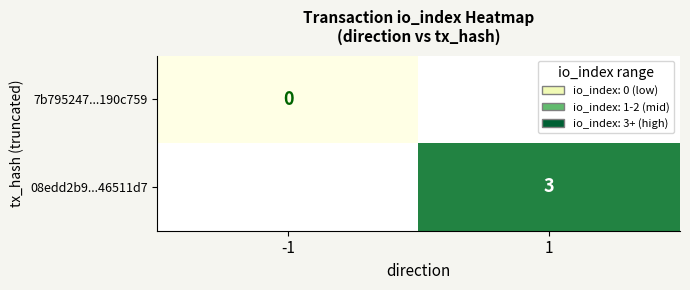

The 08edd2b9...46511d7 series shows 3 at 1. True or false?

True